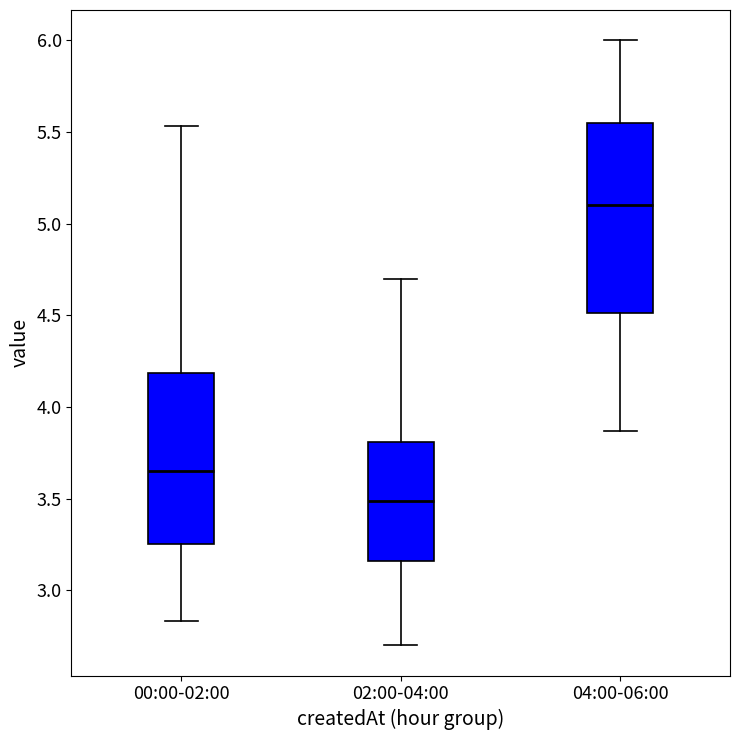

Which box's median line is the lowest?

02:00-04:00